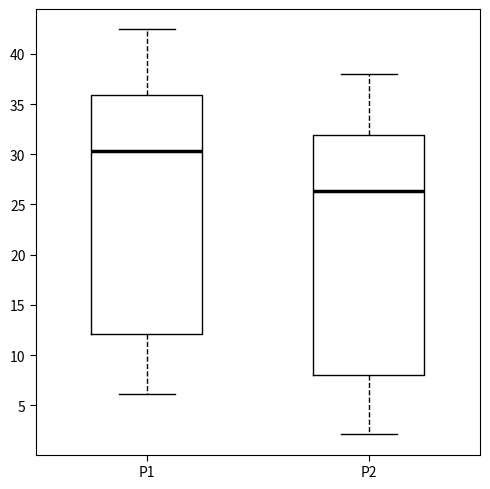

Reading left to right, transcribe this box plot: for each box, give where its median line is, the range the box spans, and where its two whiskers end, as read against the y-axis. The values are not printed on the chart, so give them approximately, as read against the axis.

P1: median 30.5, box 12.0 to 36.0, whiskers 6.0 to 42.5
P2: median 26.5, box 8.0 to 32.0, whiskers 2.0 to 38.0